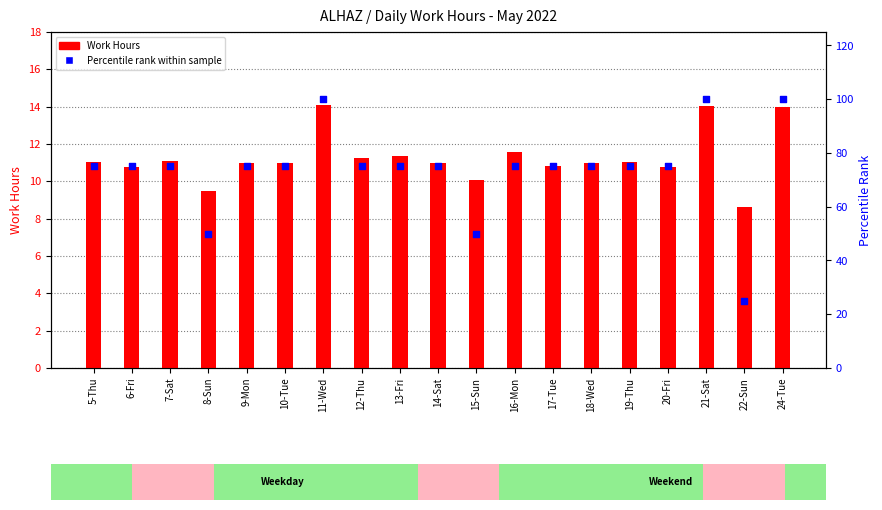

Which series reaches the maximum Y coordinate?

Percentile Rank within Sample